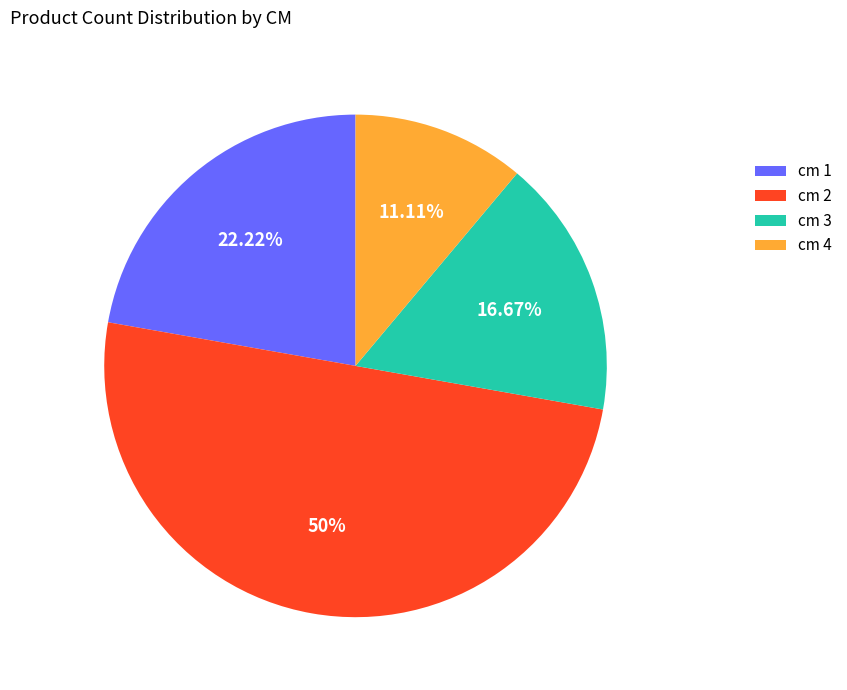

Which category has the biggest portion of the pie?

cm 2